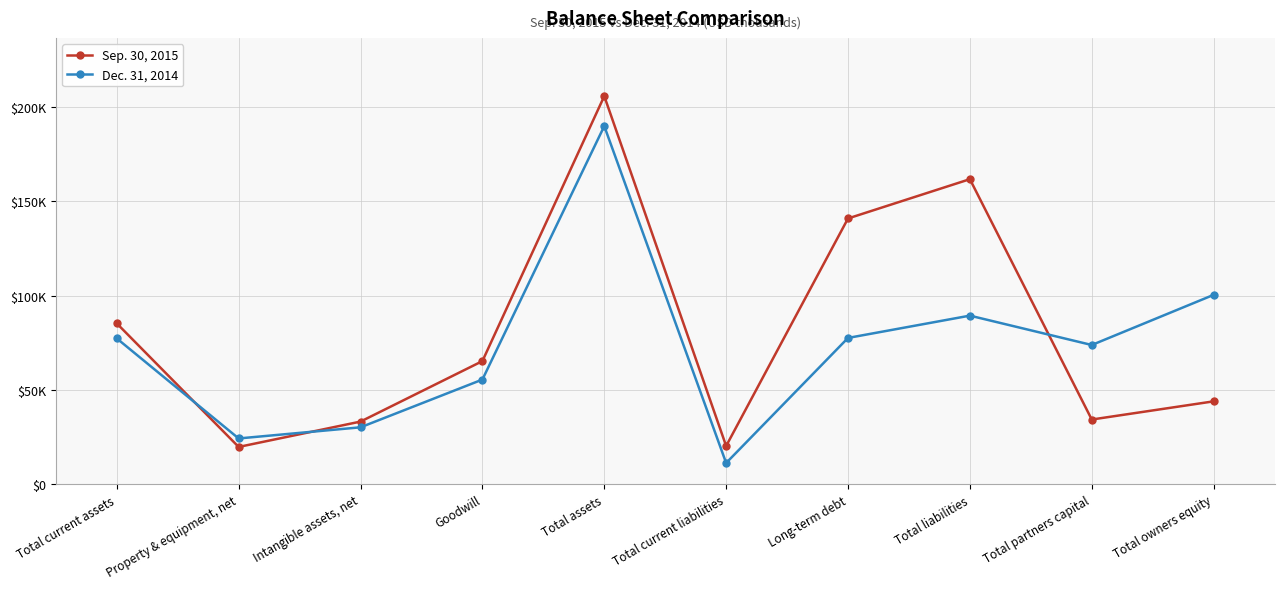

After their last crossing, which series has the higher values: Dec. 31, 2014 or Sep. 30, 2015?

Dec. 31, 2014